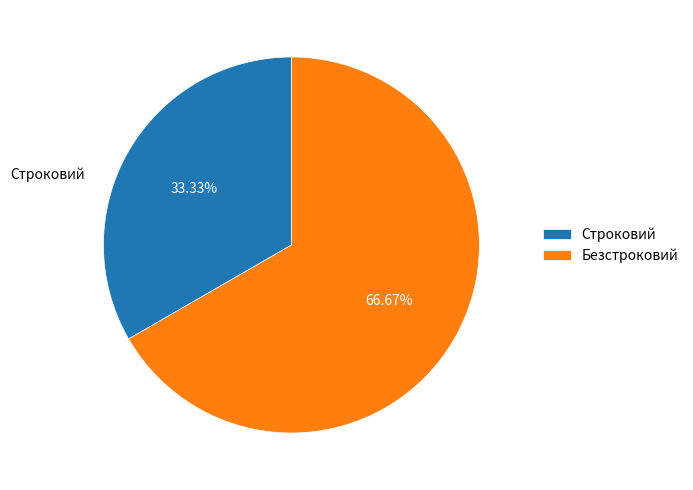

Which slice is the largest?

Безстроковий